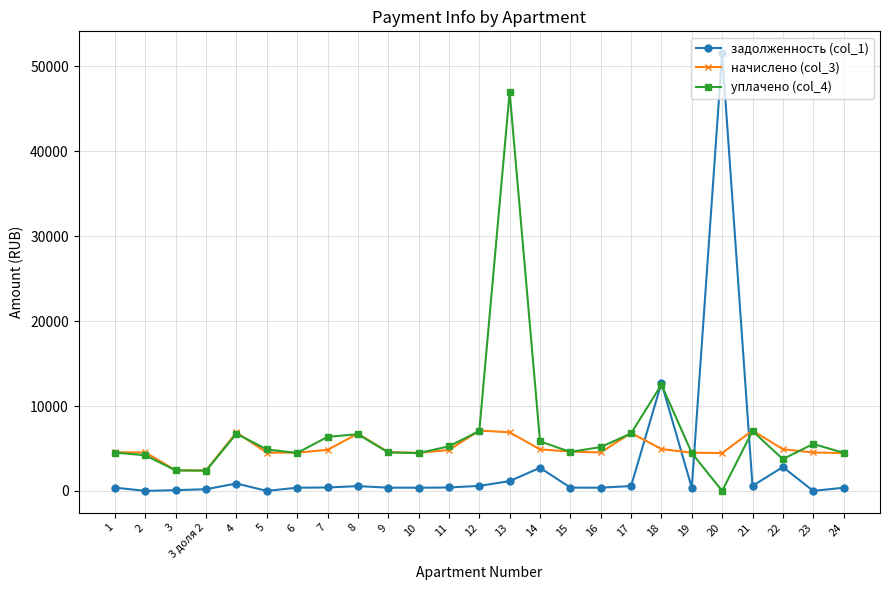

List the series in order of their peak value, highest first.

задолженность (col_1), уплачено (col_4), начислено (col_3)